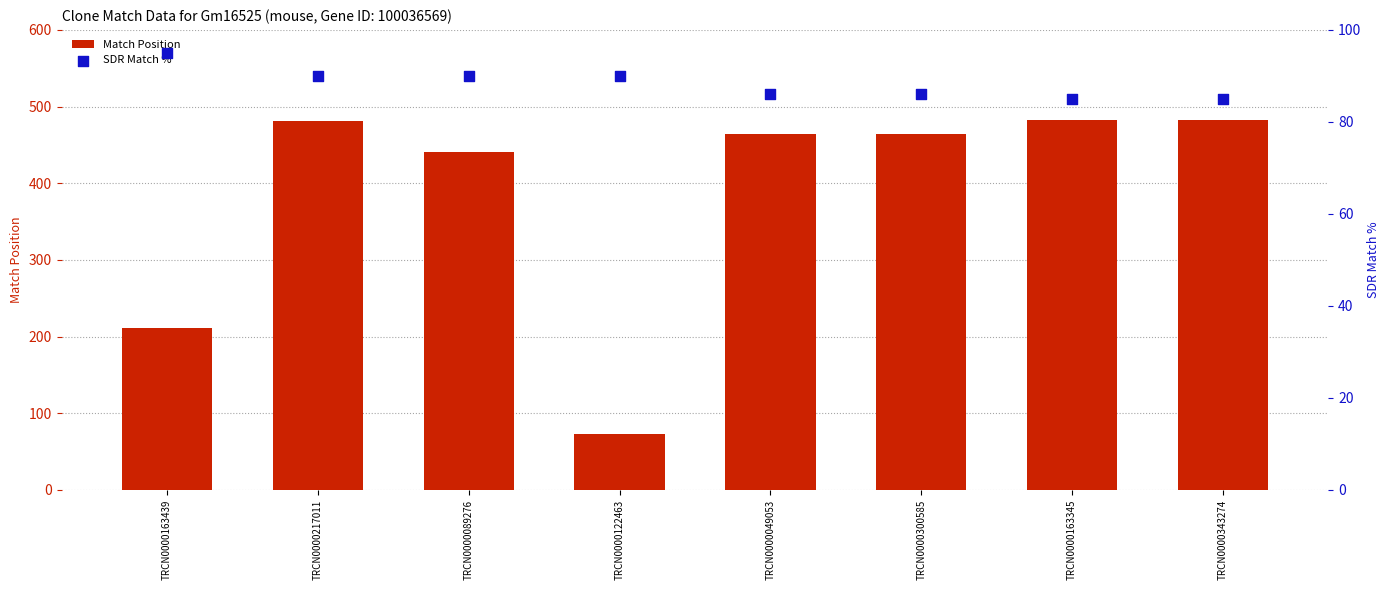

Which series has the largest total across all categories?

Match Position